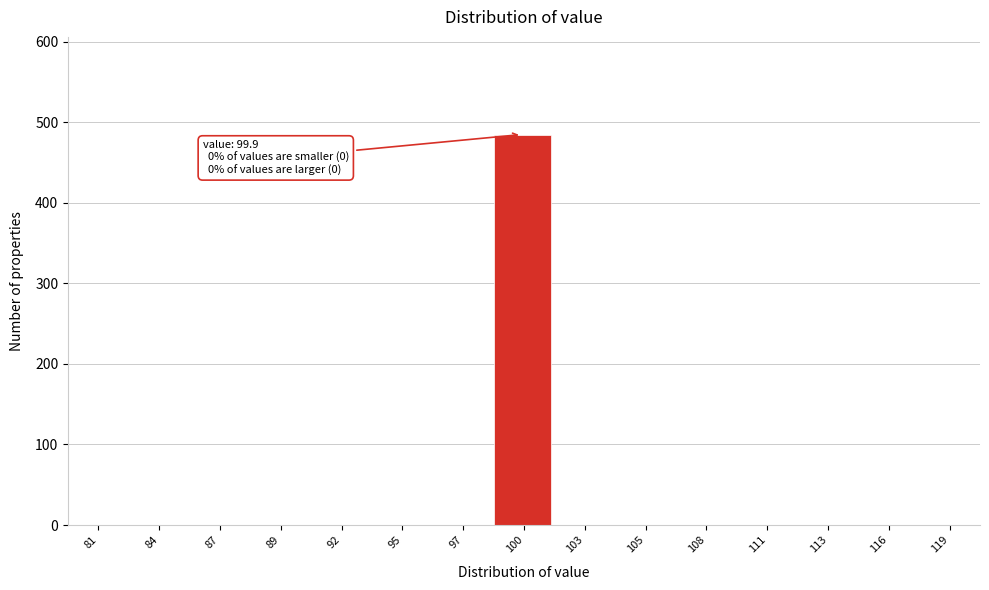

Which range on the x-axis has the tallest bar?

98.5 to 101.5